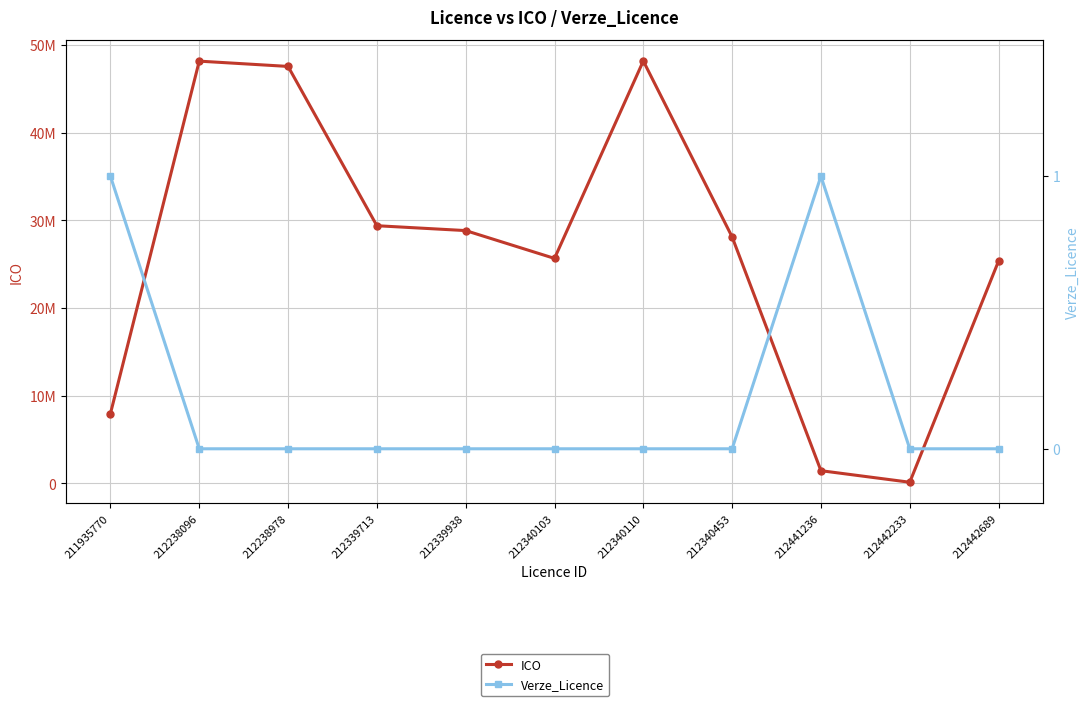

Reading right to left, extract all data points from this chart.

ICO: 25356411	128112	1445154	28105508	48173002	25656635	28829085	29384648	47551984	48154814	7956193
Verze_Licence: 0	0	1	0	0	0	0	0	0	0	1